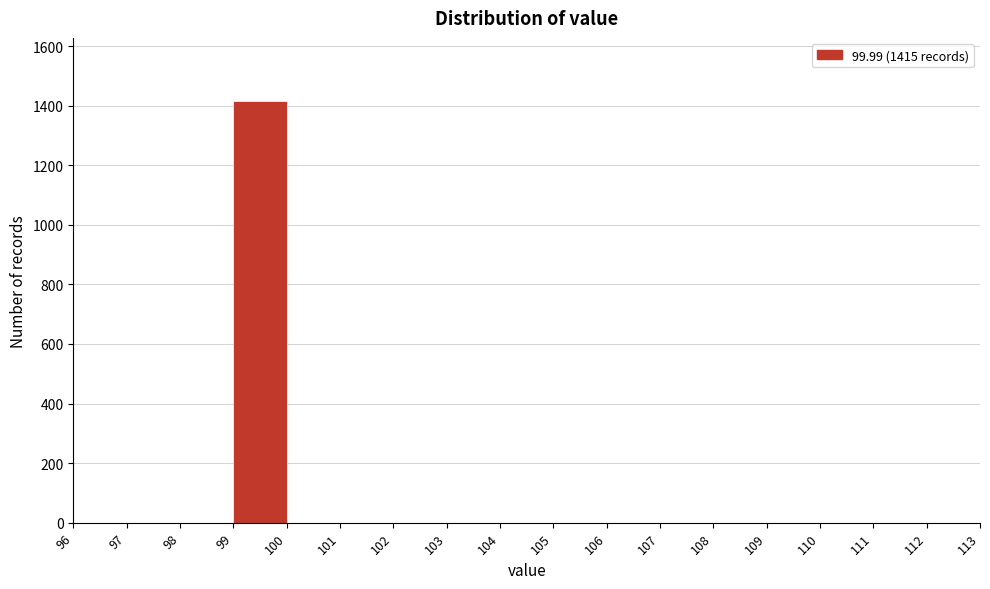

Over which range of the x-axis is the bar tallest?

99 to 100